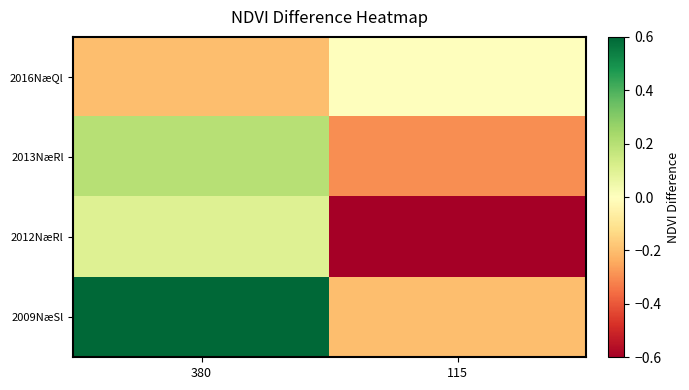

Which category has the lowest value across all series?

115